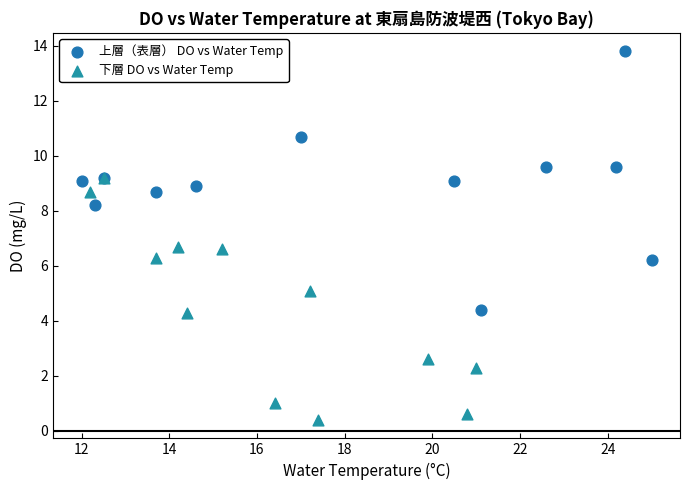

Which series has the largest Y range (max minus min)?

上層（表層） DO vs Water Temp